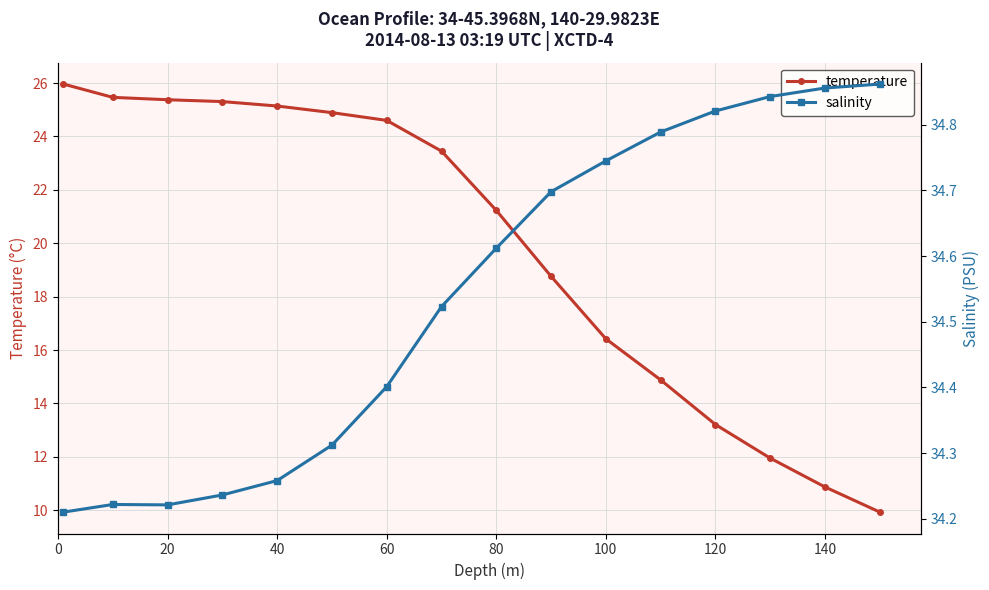

What is the difference between the maximum and second lowest values in the temperature series?

15.1